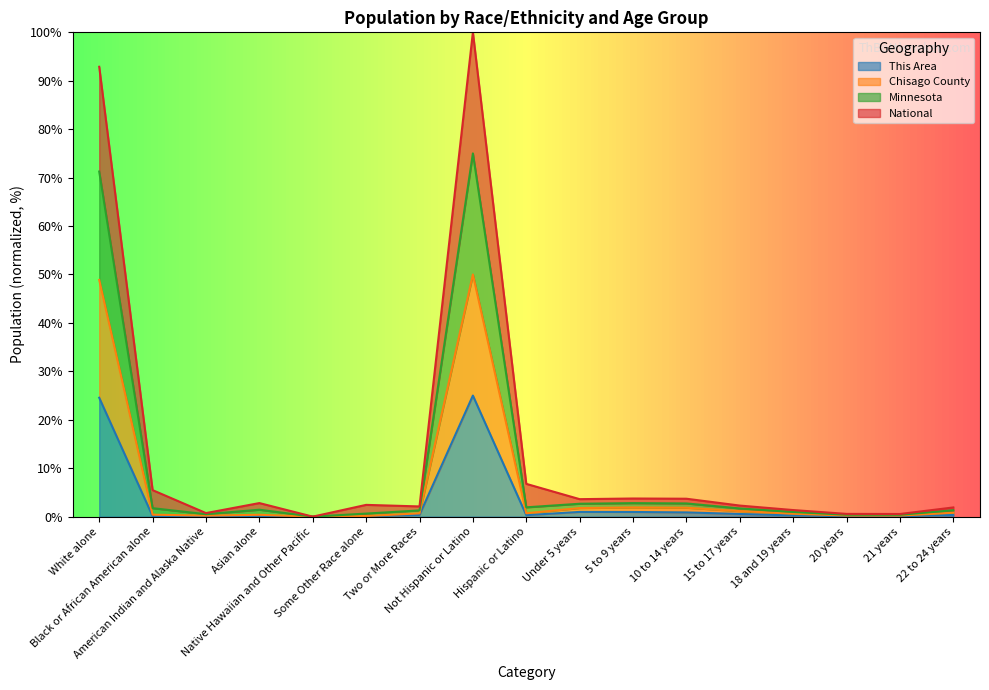

How many data points in This Area are above 0?

16